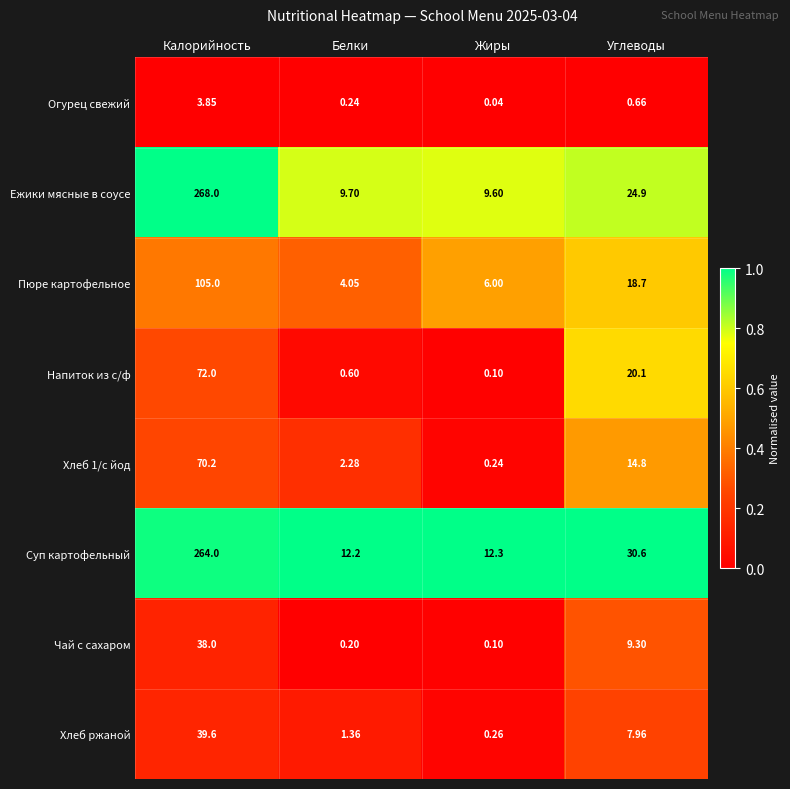

Which series has the largest range (max minus min)?

Ежики мясные в соусе